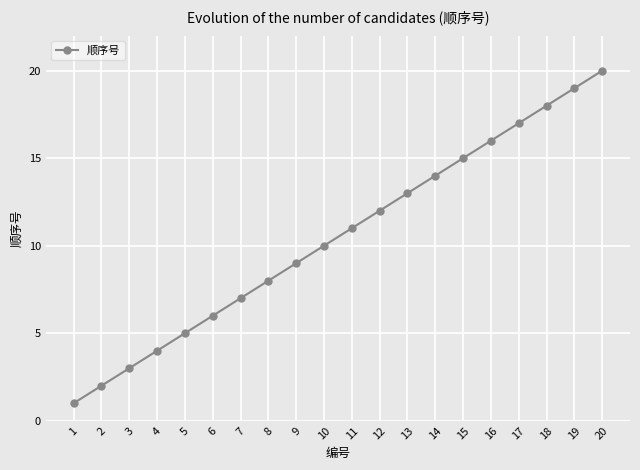

What value does the data have at 16?

16